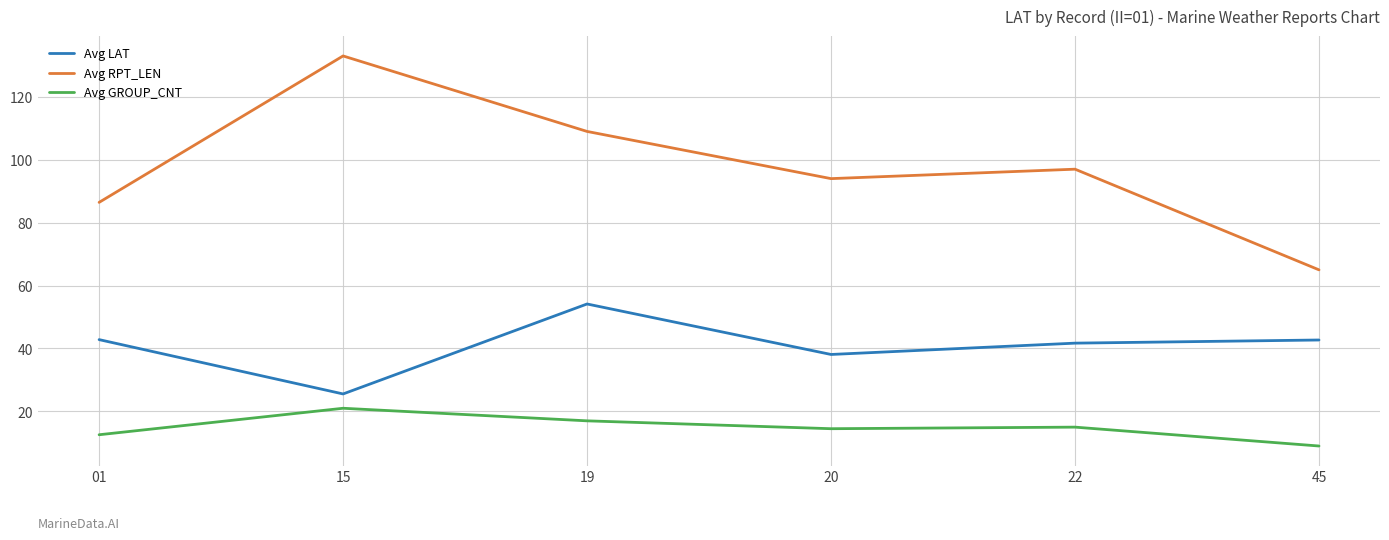

Which category has the highest value across all series?

15